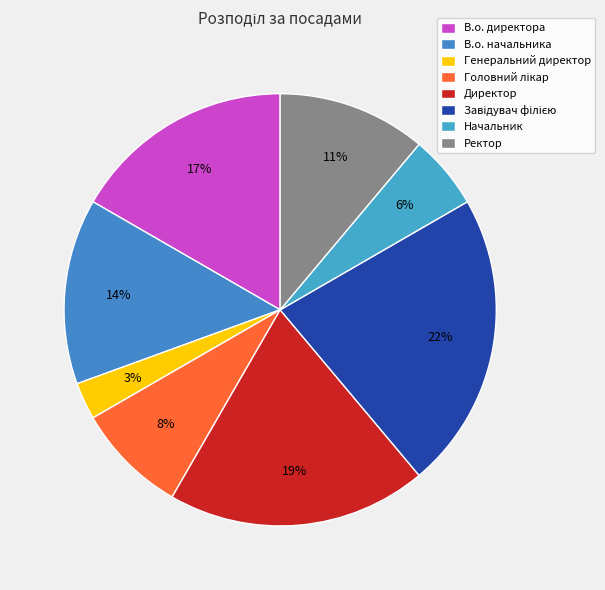

To the nearest percent, what is the combined percentage of В.о. директора and Головний лікар?

25%